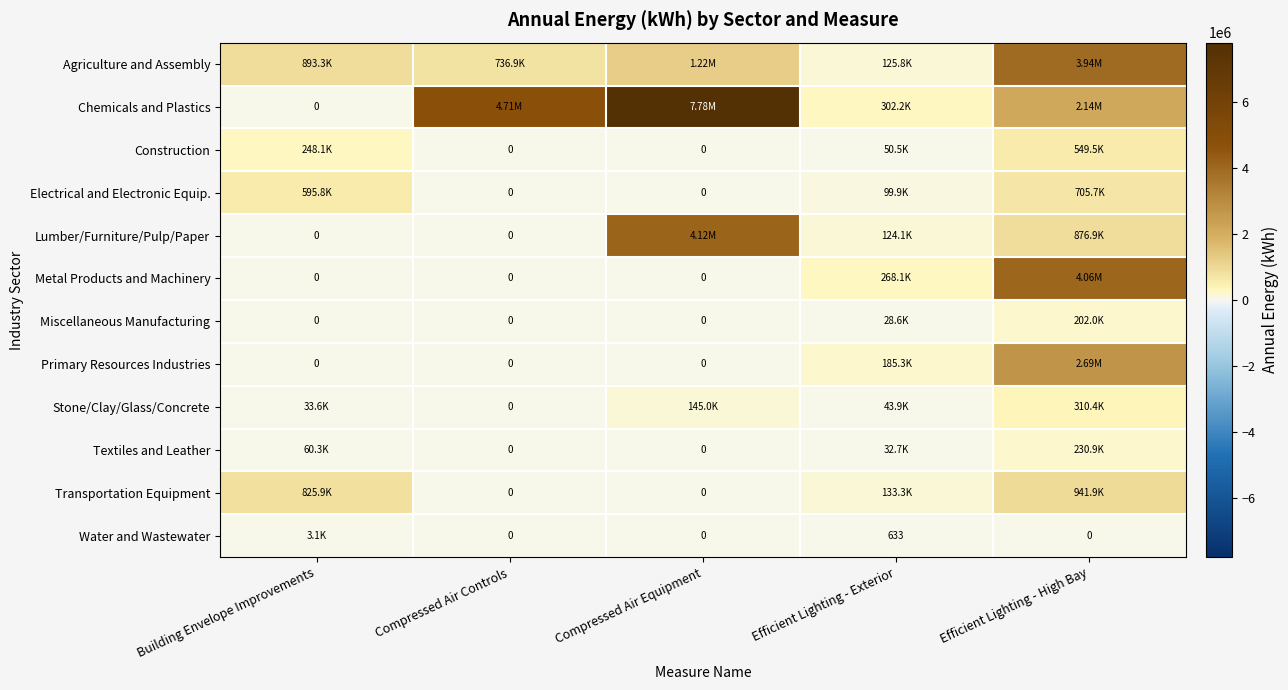

What is the difference between the second highest and minimum values in the Miscellaneous Manufacturing series?

28584.9